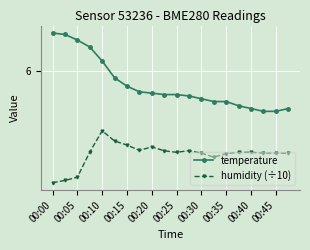

What are all the series names shown in the legend?

temperature, humidity (÷10)